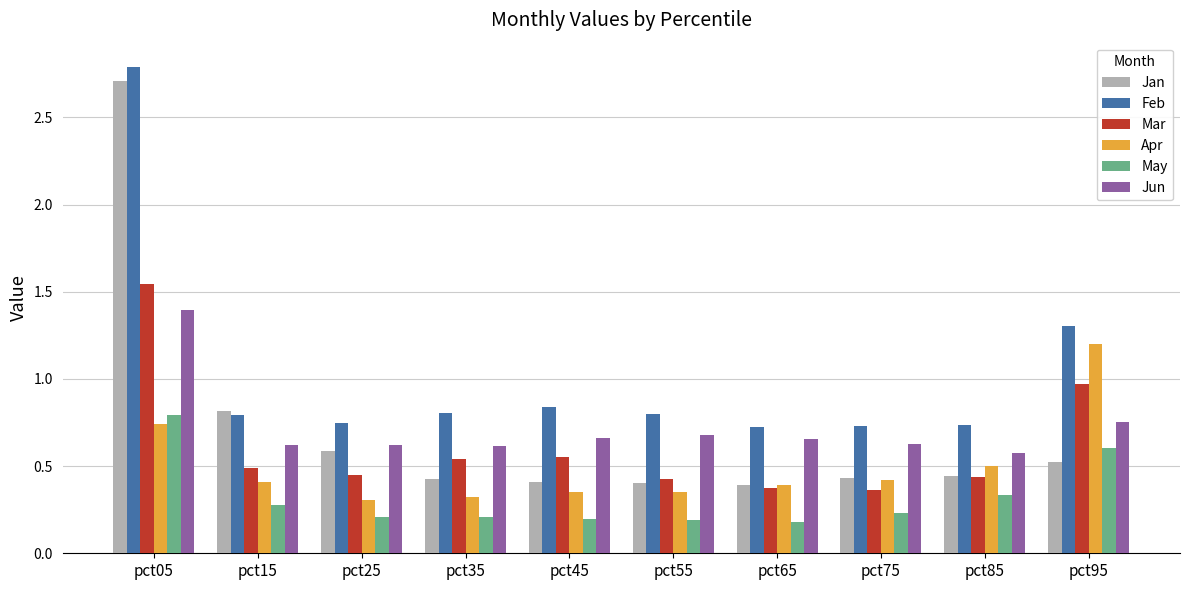

True or false: Jan has a value of 0.5 at pct95.

True